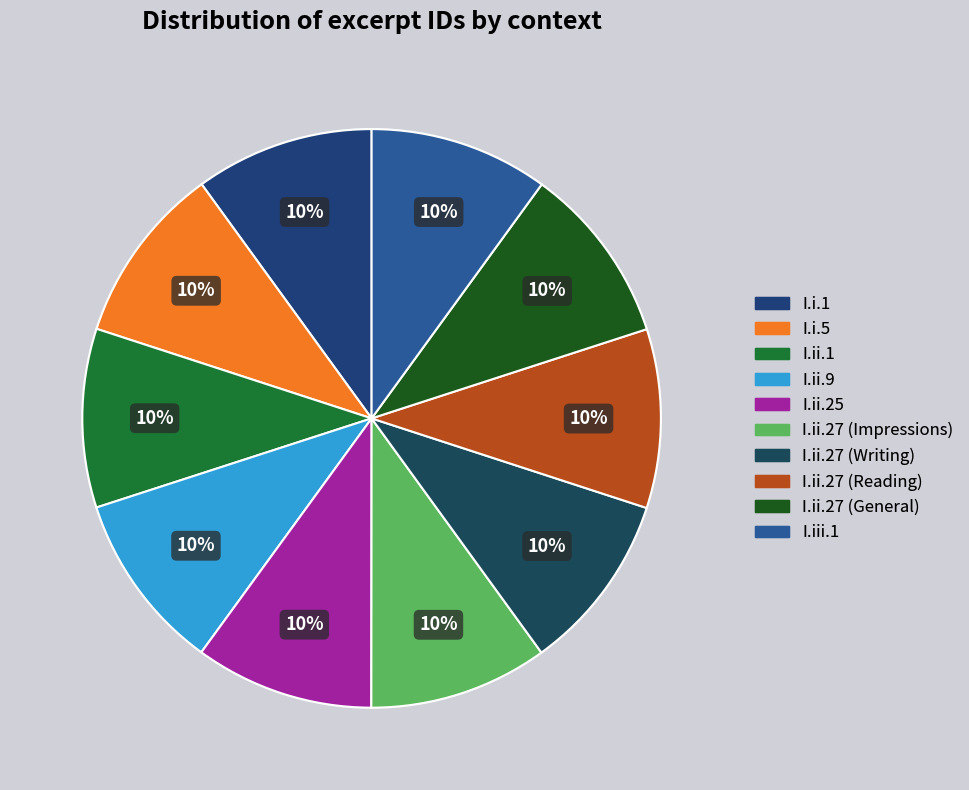

The I.ii.1 slice represents 10% of the pie. True or false?

True